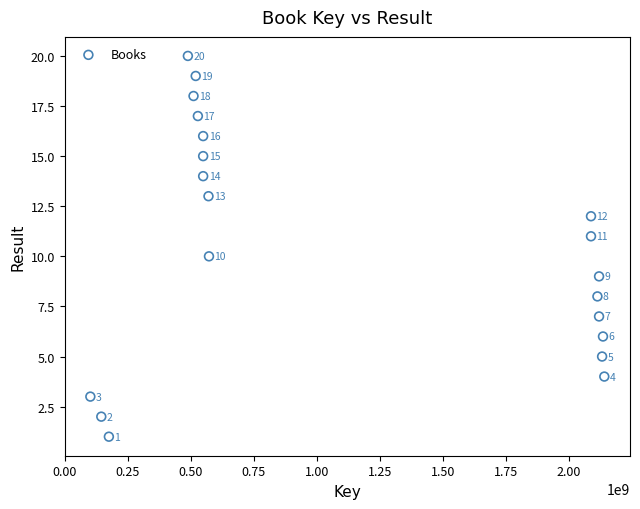

What Y value in the scatter plot is closest to 10?

10